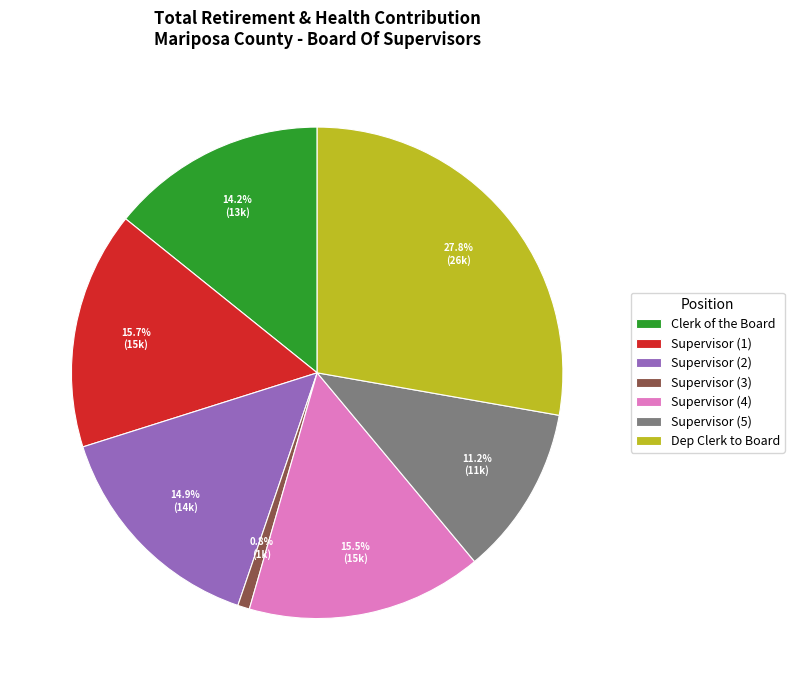

How many segments does this pie chart have?

7